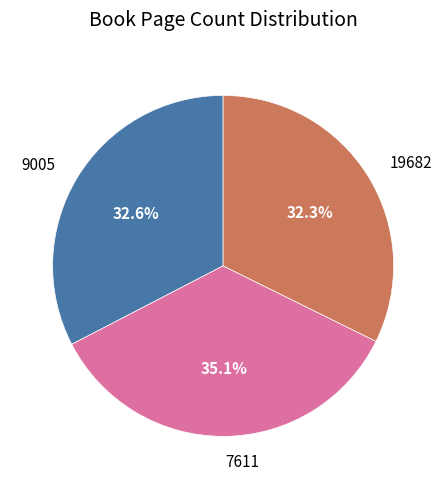

The 9005 slice represents 33% of the pie. True or false?

True